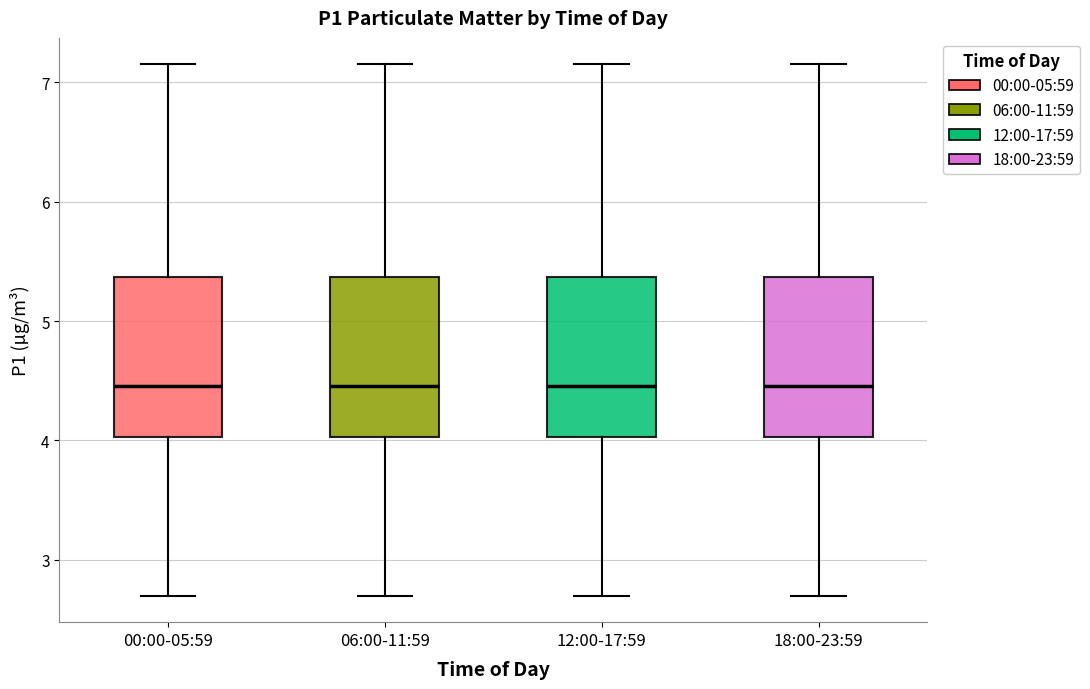

Where does the lower whisker of the box for 12:00-17:59 end on the y-axis? The values are not printed on the chart, so give them approximately, as read against the axis.

2.7